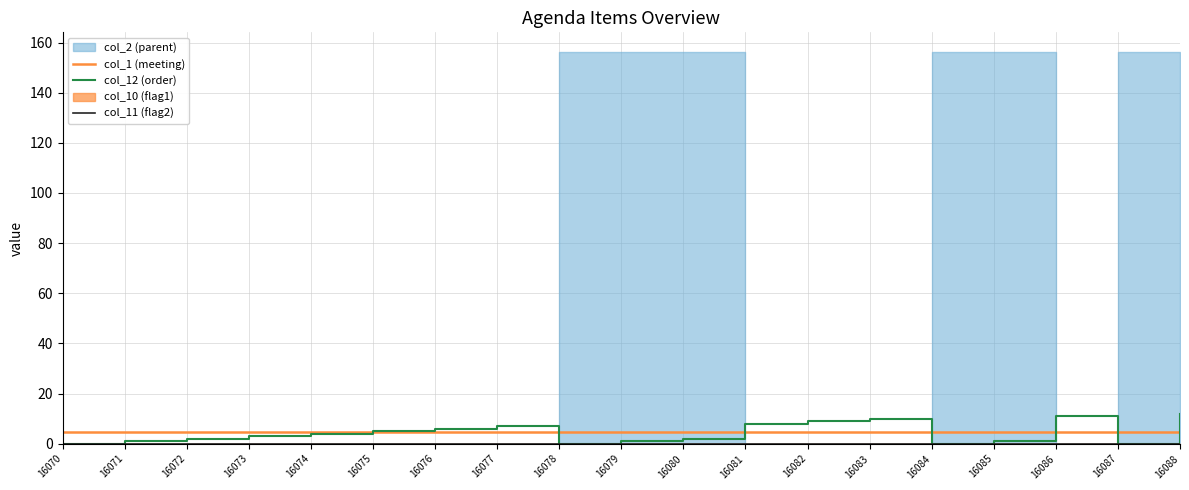

At how many categories does at least one series exceed 2?

19